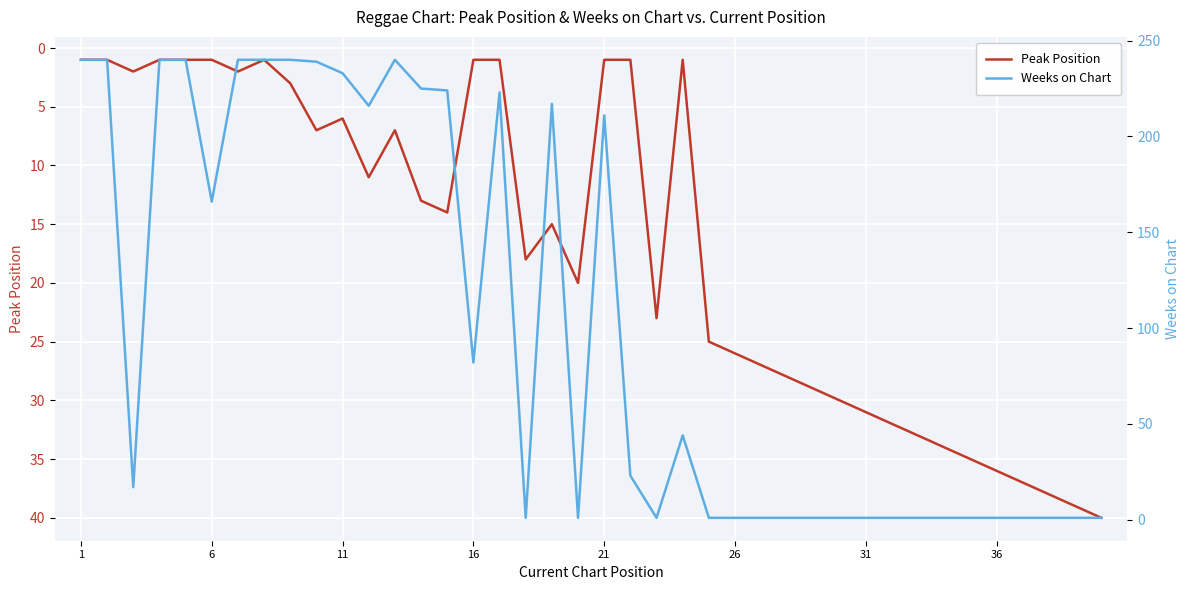

List the series in order of their overall mean, lowest first.

Peak Position, Weeks on Chart